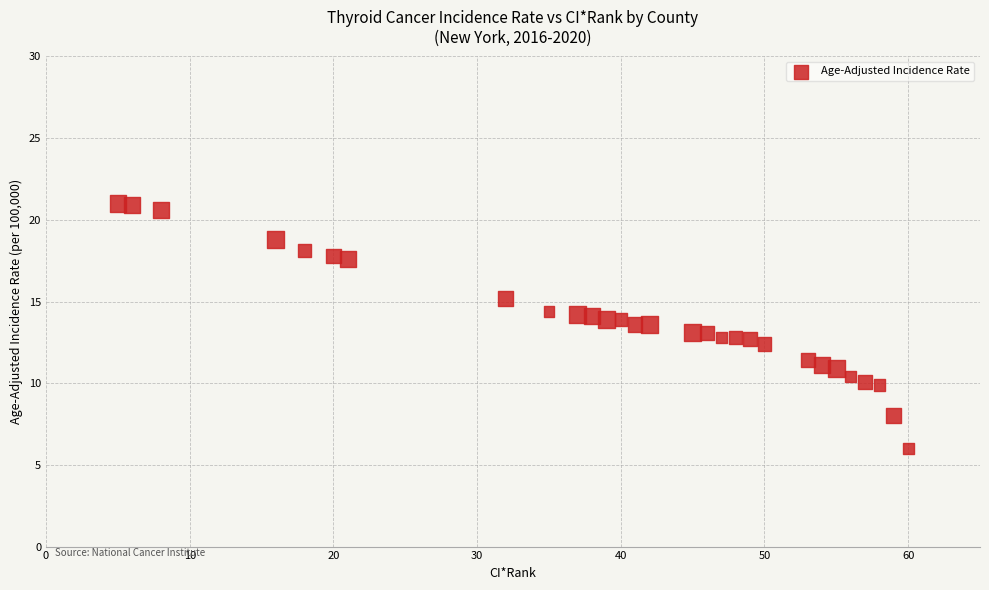

What is the range of Y values (max minus min)?

15.0